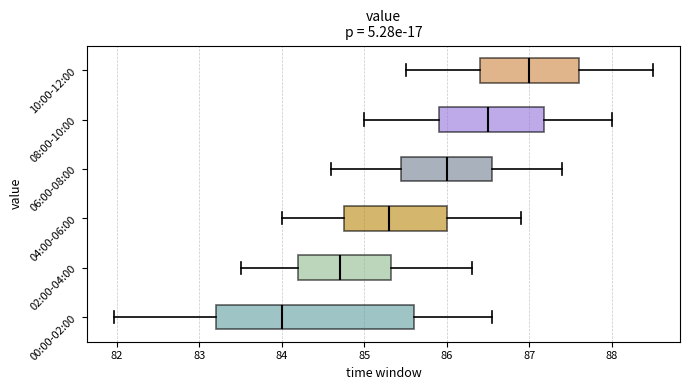

Reading bottom to top, read every box against the x-axis: the position of its median line, the range the box covers, and the ends of its whiskers. The values are not printed on the chart, so give them approximately, as read against the axis.

00:00-02:00: median 84.0, box 83.2 to 85.6, whiskers 82.0 to 86.6
02:00-04:00: median 84.7, box 84.2 to 85.3, whiskers 83.5 to 86.3
04:00-06:00: median 85.3, box 84.8 to 86.0, whiskers 84.0 to 86.9
06:00-08:00: median 86.0, box 85.5 to 86.6, whiskers 84.6 to 87.4
08:00-10:00: median 86.5, box 85.9 to 87.2, whiskers 85.0 to 88.0
10:00-12:00: median 87.0, box 86.4 to 87.6, whiskers 85.5 to 88.5